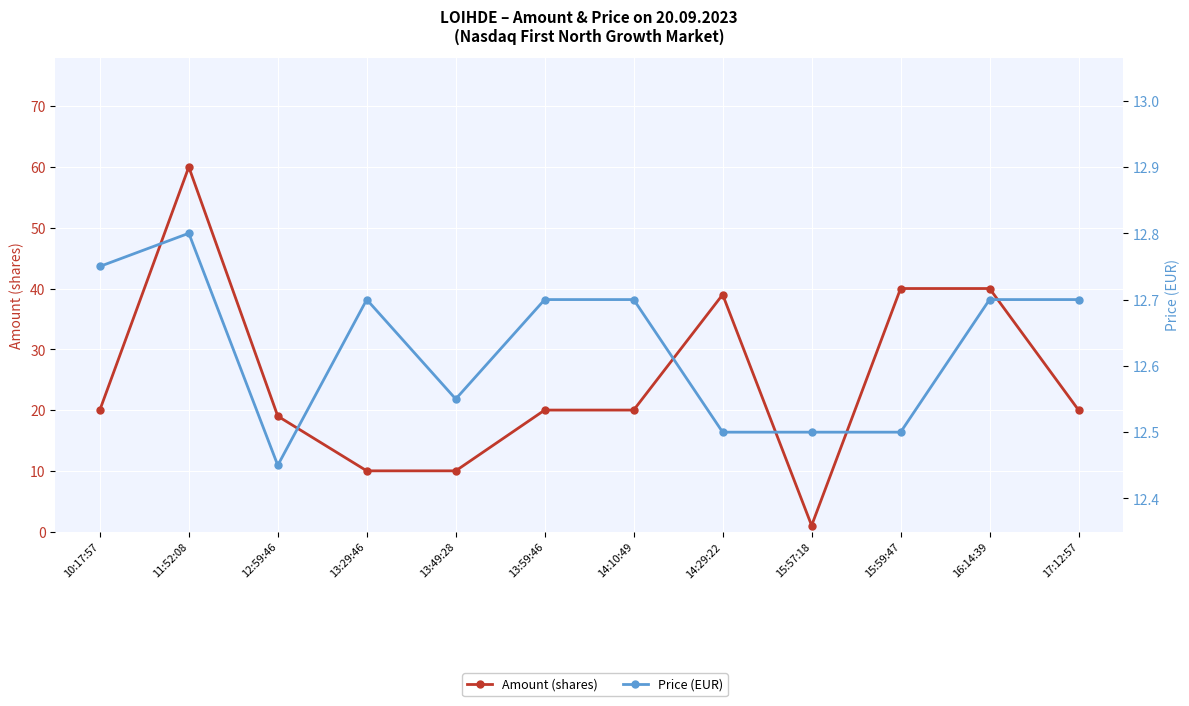

List the series in order of their peak value, lowest first.

Price (EUR), Amount (shares)